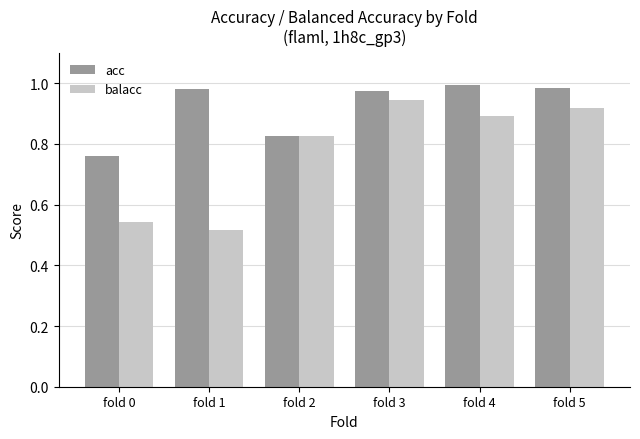

Is the value of acc at fold 3 greater than the value of balacc at fold 0?

Yes